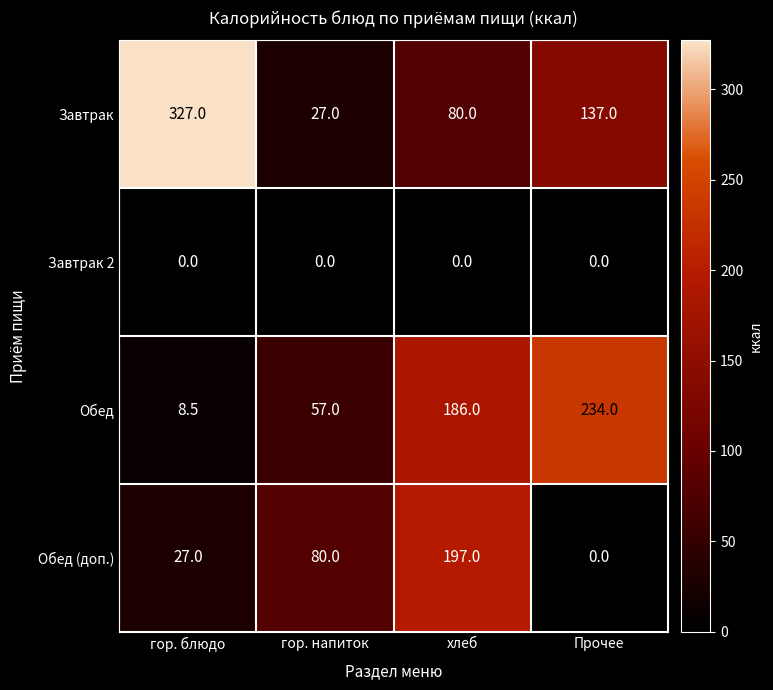

How many series are shown in this chart?

4